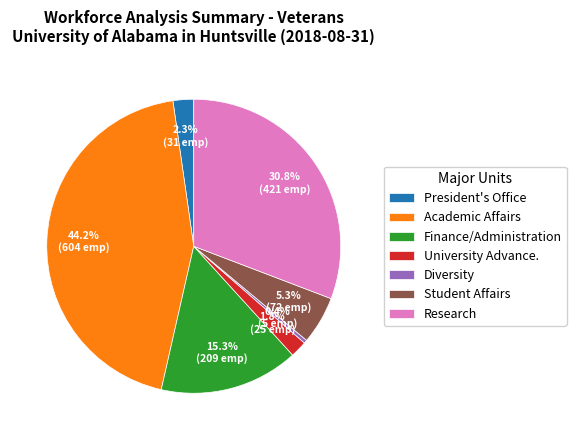

Between President's Office and Student Affairs, which is larger?

Student Affairs